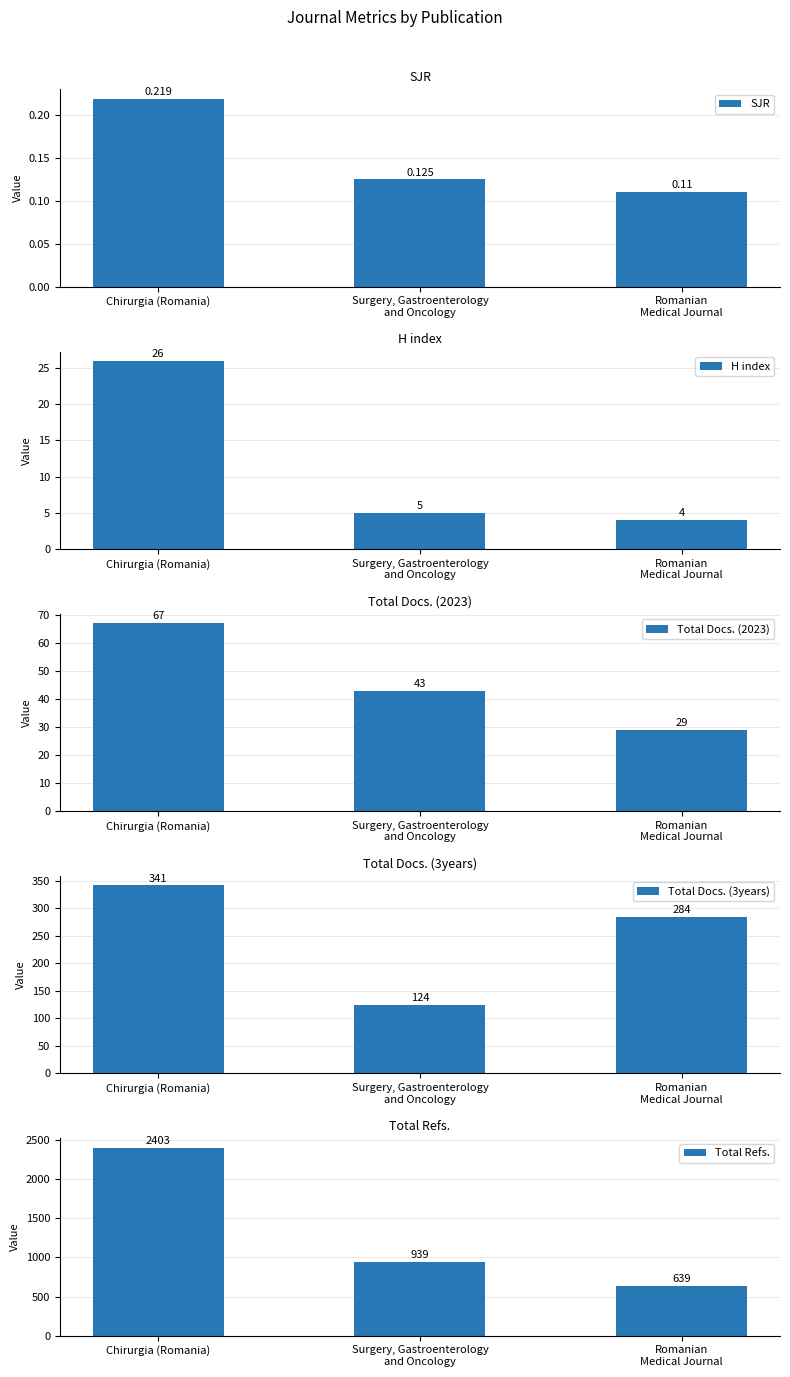

Reading left to right, what are all the values shown in this chart?

SJR: Chirurgia (Romania)=0.2	Surgery, Gastroenterology
and Oncology=0.1	Romanian
Medical Journal=0.1
H index: Chirurgia (Romania)=26.0	Surgery, Gastroenterology
and Oncology=5.0	Romanian
Medical Journal=4.0
Total Docs. (2023): Chirurgia (Romania)=67.0	Surgery, Gastroenterology
and Oncology=43.0	Romanian
Medical Journal=29.0
Total Docs. (3years): Chirurgia (Romania)=341.0	Surgery, Gastroenterology
and Oncology=124.0	Romanian
Medical Journal=284.0
Total Refs.: Chirurgia (Romania)=2403.0	Surgery, Gastroenterology
and Oncology=939.0	Romanian
Medical Journal=639.0